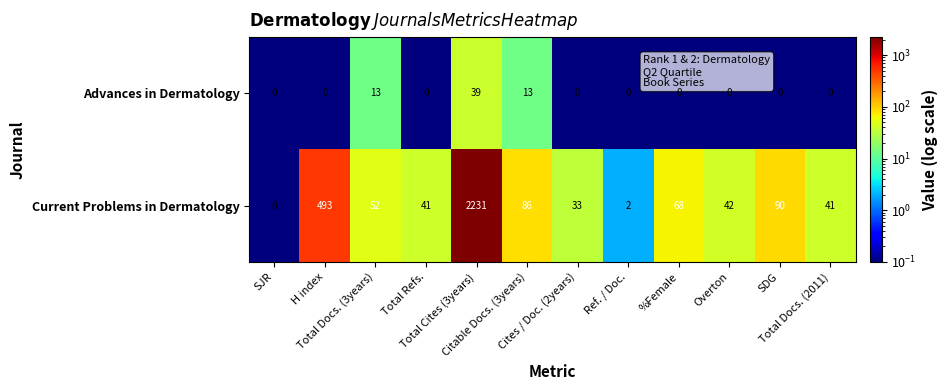

Count the Advances in Dermatology values in the range 0 to 13.

11